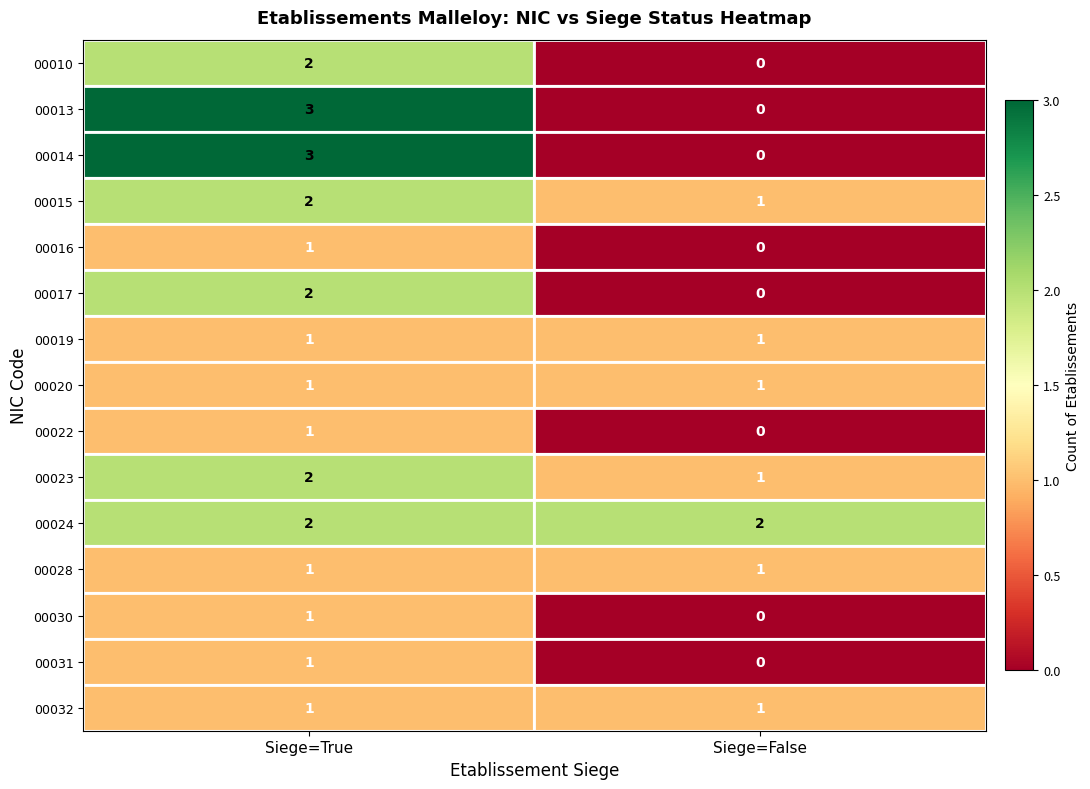

At which category is the sum across all series the highest?

Siege=True